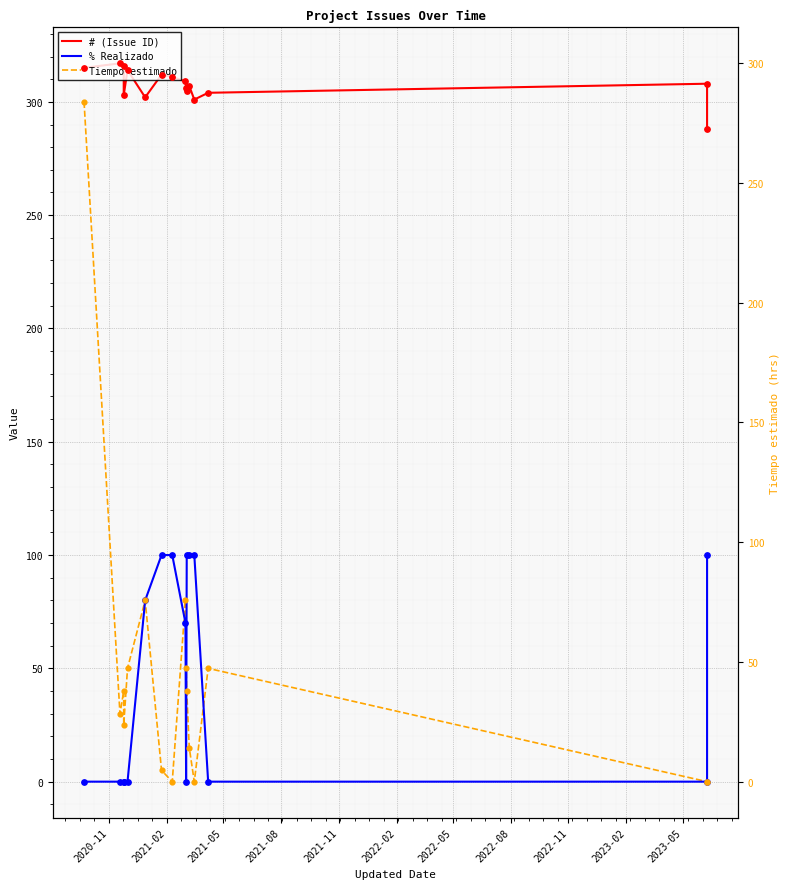

Which series reaches the maximum Y coordinate?

# (Issue ID)